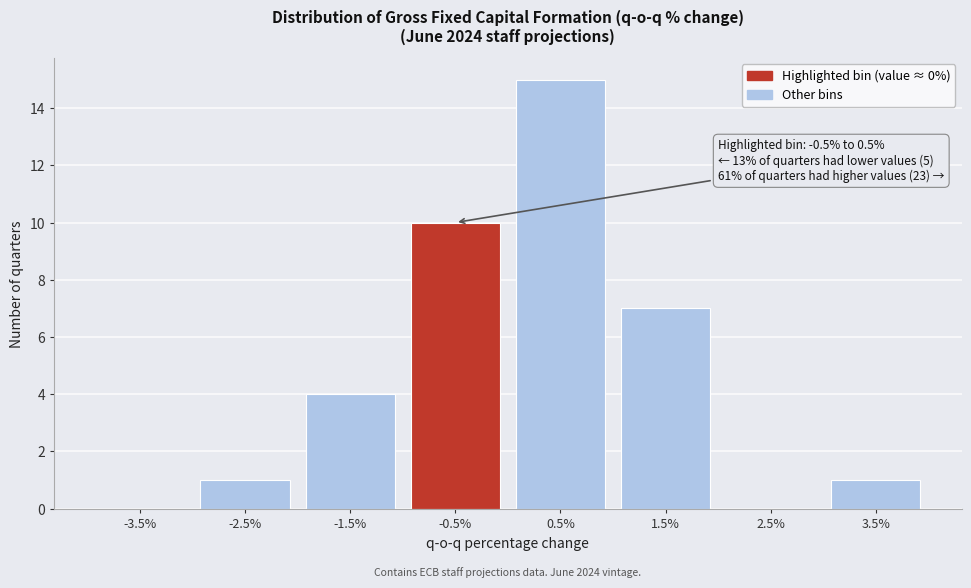

Reading left to right, list all the values displayed in this chart.

-3.5%=0	-2.5%=1	-1.5%=4	-0.5%=10	0.5%=15	1.5%=7	2.5%=0	3.5%=1